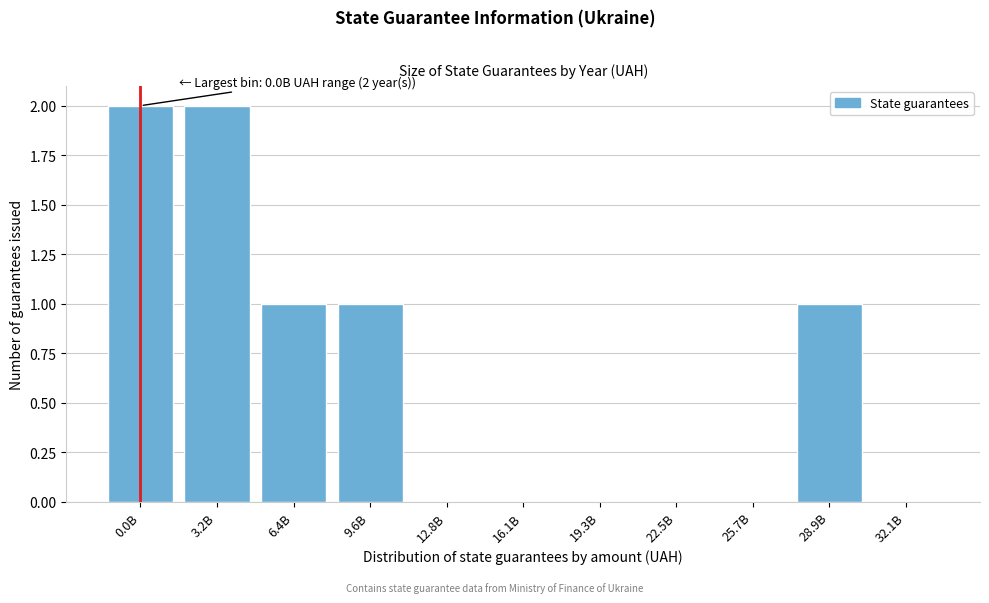

Reading left to right, list all the values displayed in this chart.

0.0B=2	3.2B=2	6.4B=1	9.6B=1	12.8B=0	16.1B=0	19.3B=0	22.5B=0	25.7B=0	28.9B=1	32.1B=0